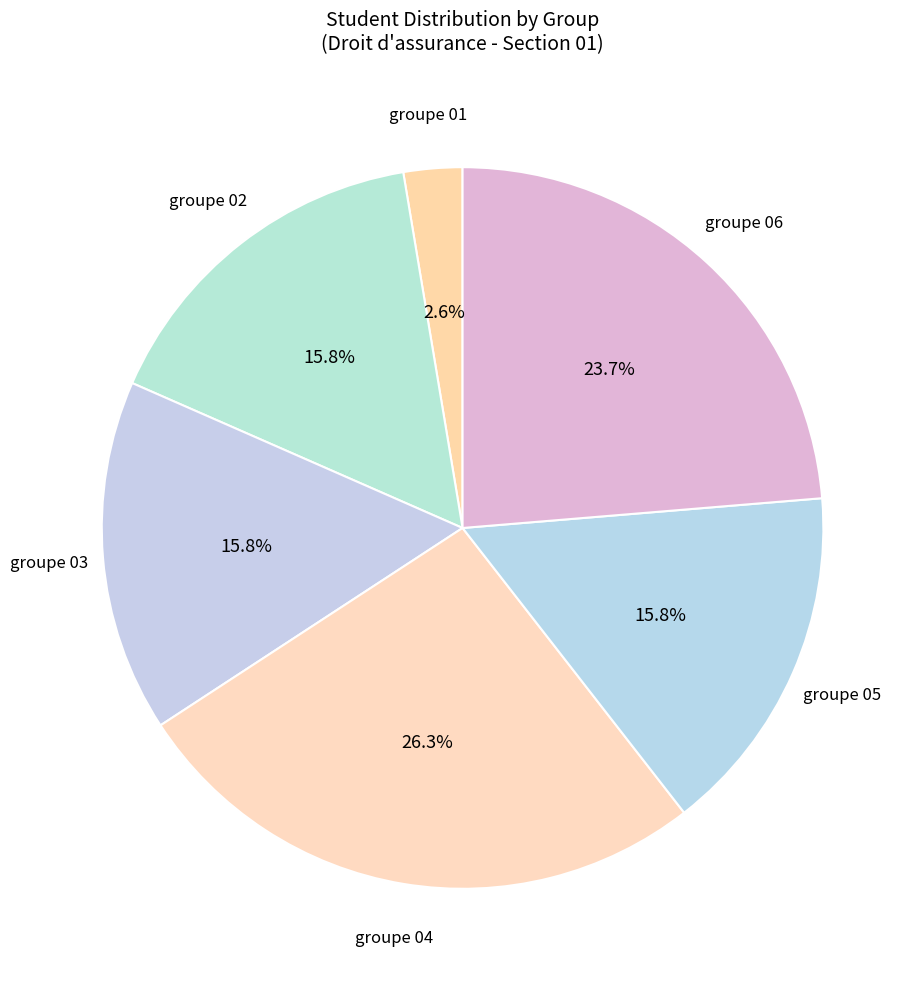

Rank the categories by value from highest to lowest.

groupe 04, groupe 06, groupe 02, groupe 03, groupe 05, groupe 01